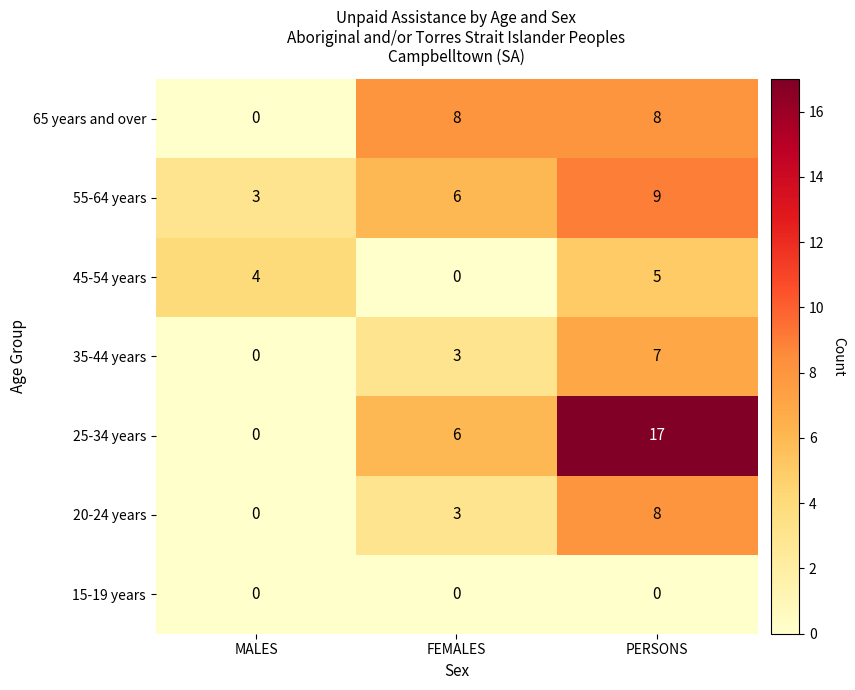

Reading left to right, extract all data points from this chart.

65 years and over: MALES=0	FEMALES=8	PERSONS=8
55-64 years: MALES=3	FEMALES=6	PERSONS=9
45-54 years: MALES=4	FEMALES=0	PERSONS=5
35-44 years: MALES=0	FEMALES=3	PERSONS=7
25-34 years: MALES=0	FEMALES=6	PERSONS=17
20-24 years: MALES=0	FEMALES=3	PERSONS=8
15-19 years: MALES=0	FEMALES=0	PERSONS=0